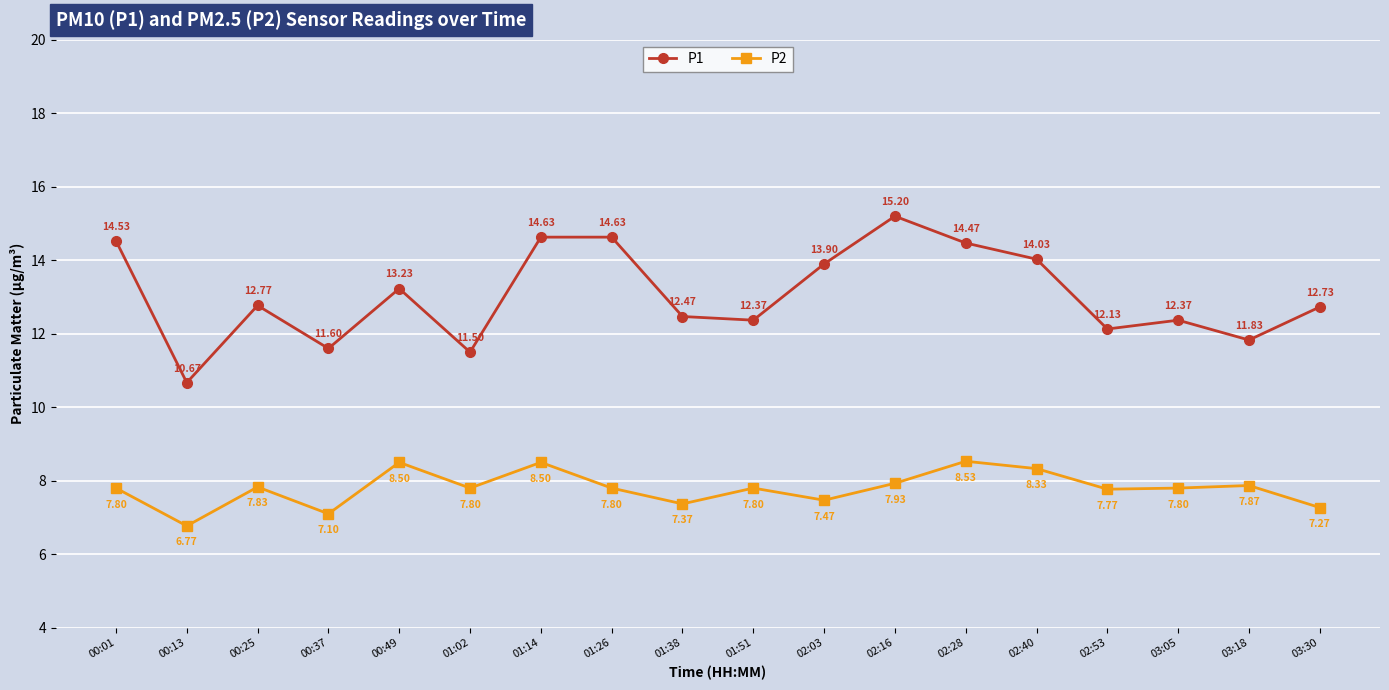

At 03:30, list the series in order from largest to smallest.

P1, P2